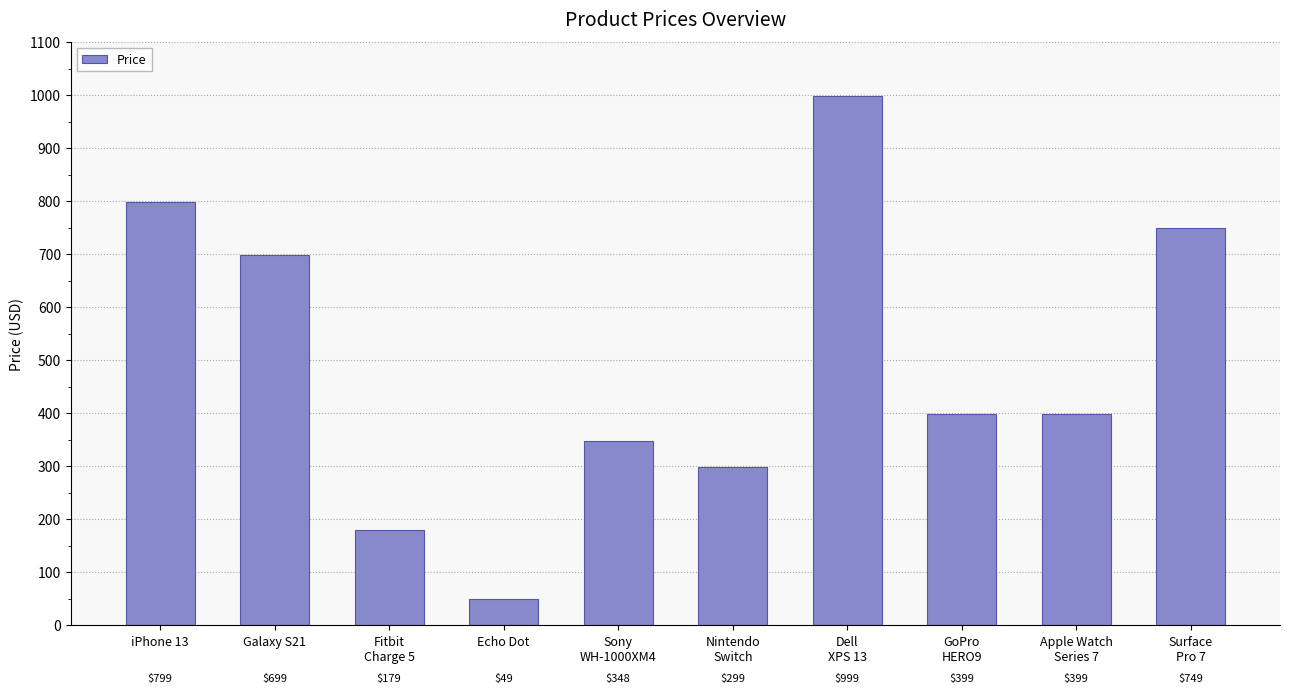

Is it true that the value at GoPro
HERO9 is 399?

True